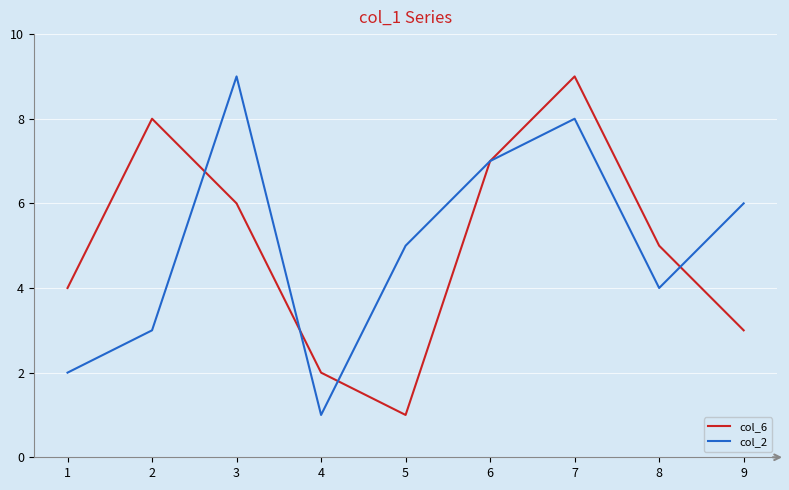

The value of col_6 at 2 is 3. True or false?

False